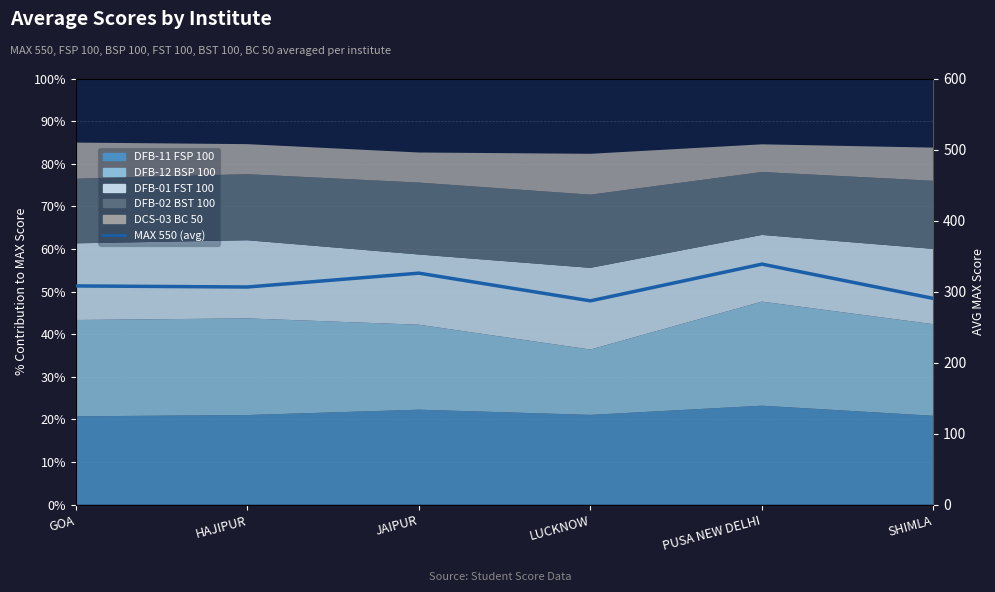

What is the smallest value displayed?

287.0